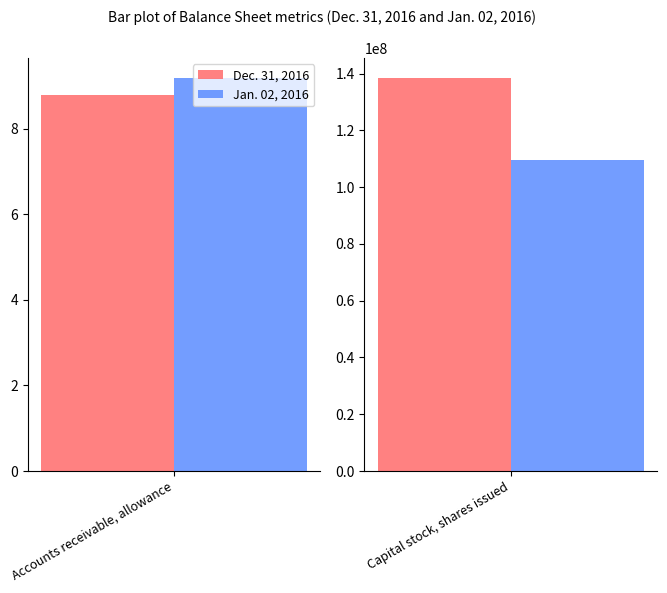

Is it true that Jan. 02, 2016 equals 9.2 at Accounts receivable, allowance?

True